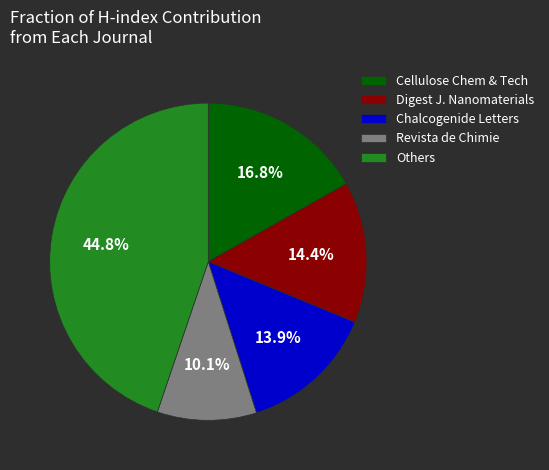

Which slice is the largest?

Others